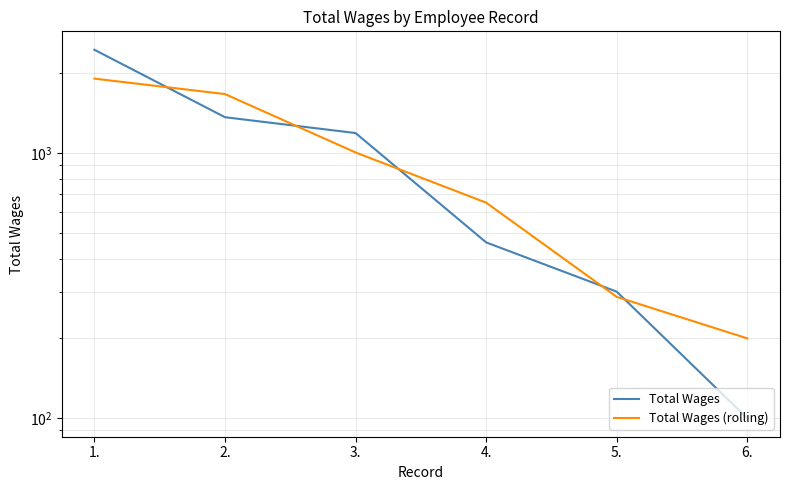

Reading left to right, what are all the values shown in this chart?

Total Wages: 1.=2447.0	2.=1363.0	3.=1188.0	4.=460.0	5.=300.0	6.=100.0
Total Wages (rolling): 1.=1905.0	2.=1666.0	3.=1003.7	4.=649.3	5.=286.7	6.=200.0